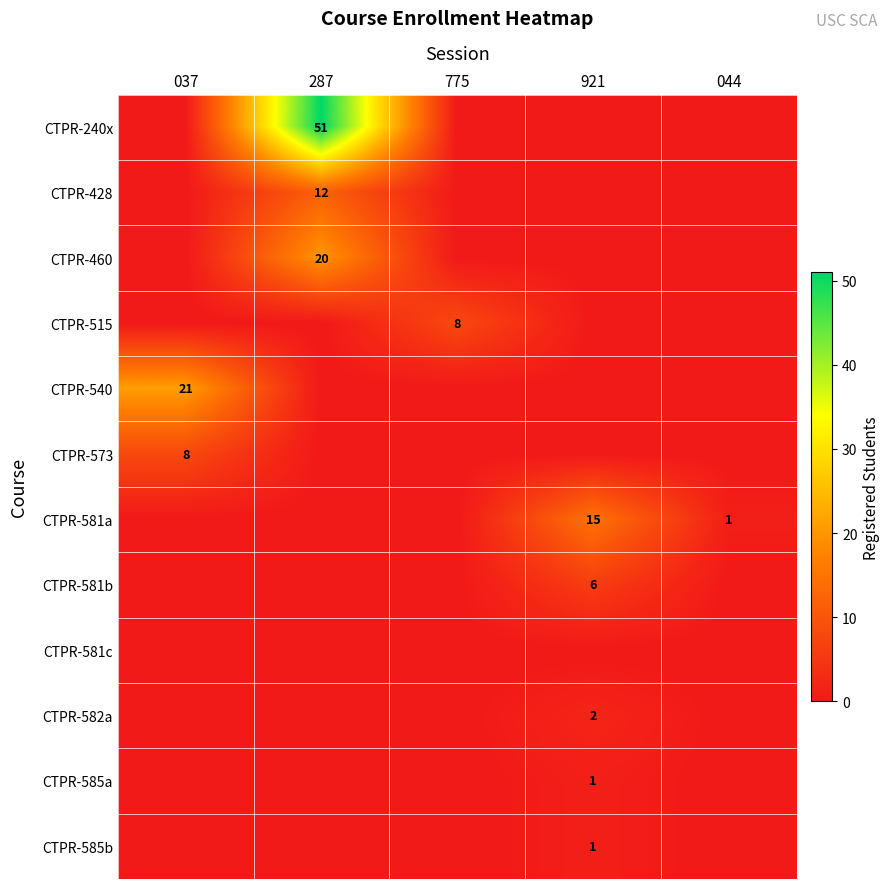

The CTPR-582a series shows 3 at 921. True or false?

False